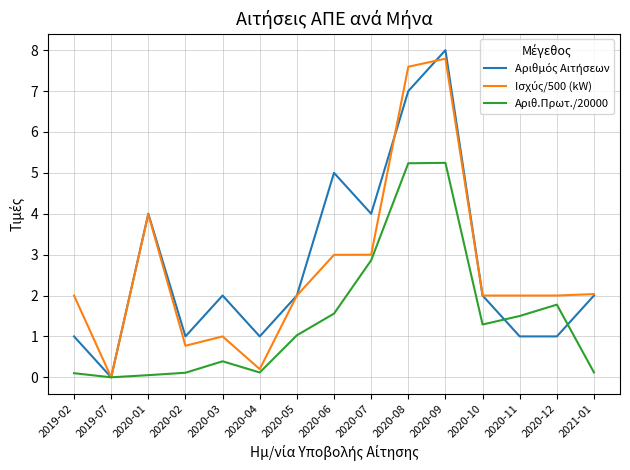

What position from the left is 2020-03?

5